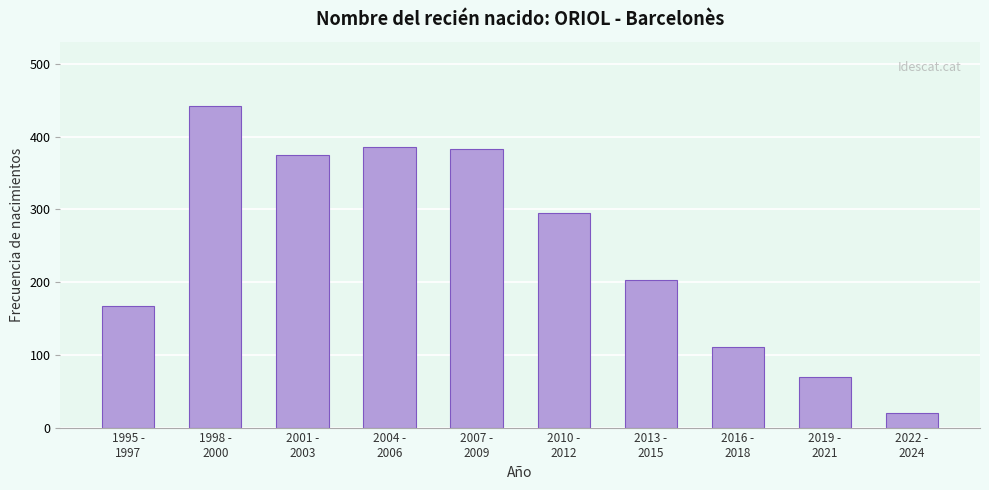

Reading right to left, list all the values displayed in this chart.

20	69	111	203	295	383	386	375	442	167